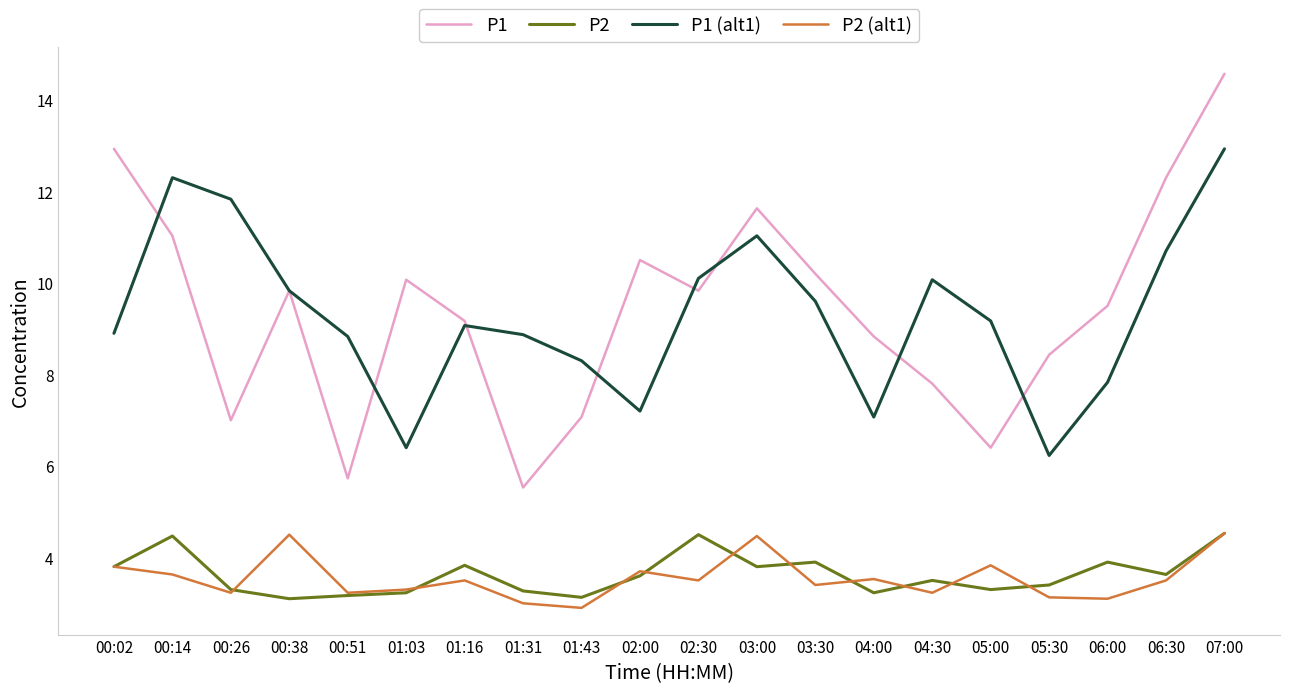

Does the chart have visible grid lines?

No